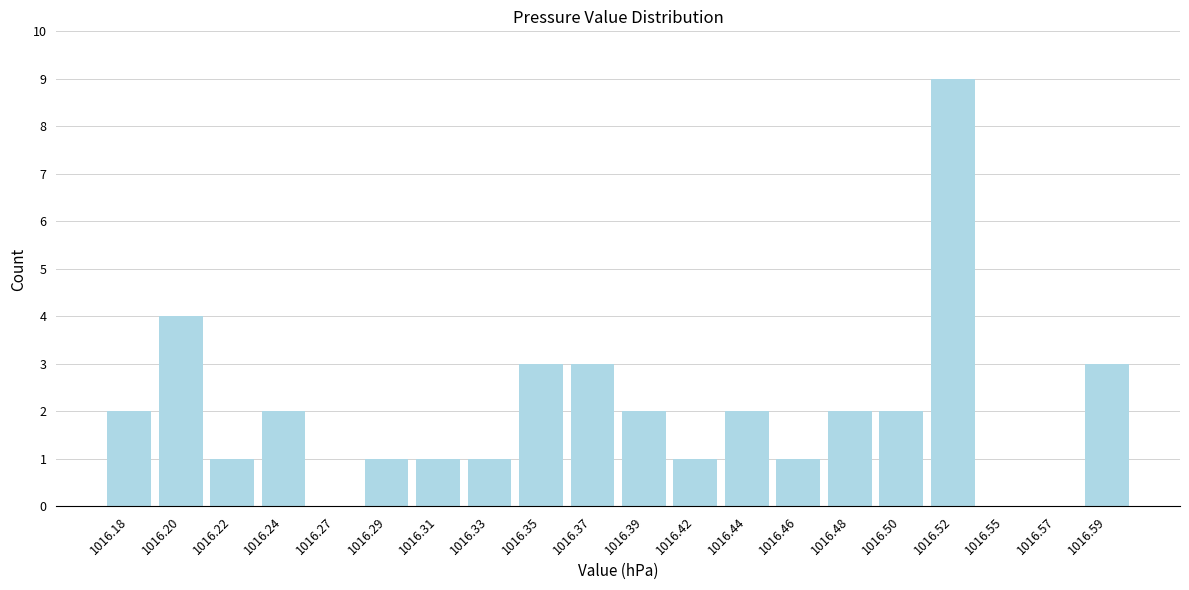

Reading left to right, transcribe all the data shown in this chart.

1016.18=2	1016.20=4	1016.22=1	1016.24=2	1016.27=0	1016.29=1	1016.31=1	1016.33=1	1016.35=3	1016.37=3	1016.39=2	1016.42=1	1016.44=2	1016.46=1	1016.48=2	1016.50=2	1016.52=9	1016.55=0	1016.57=0	1016.59=3